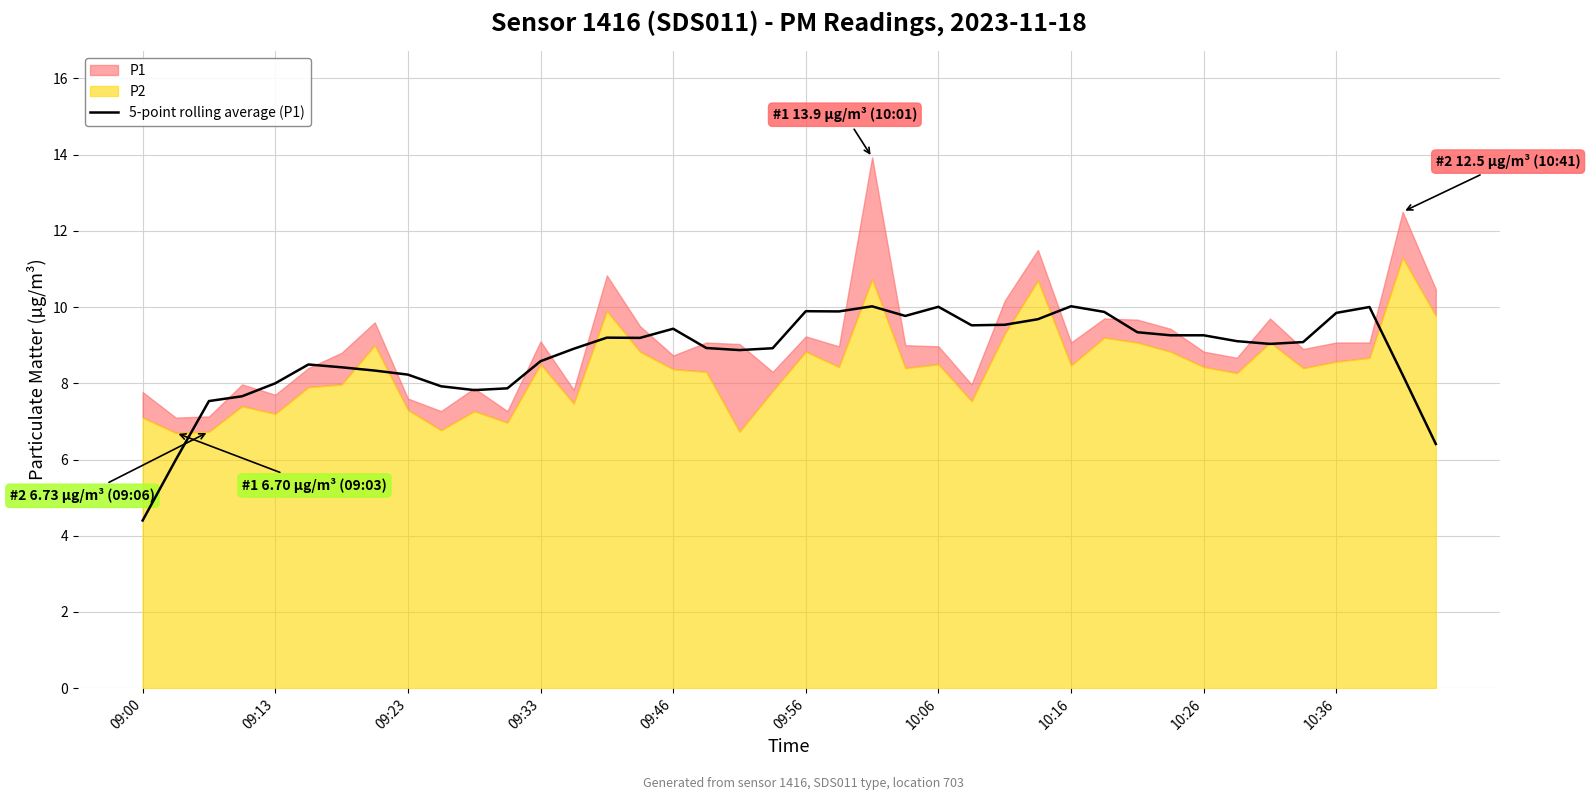

What is the minimum value shown in the chart?

4.4